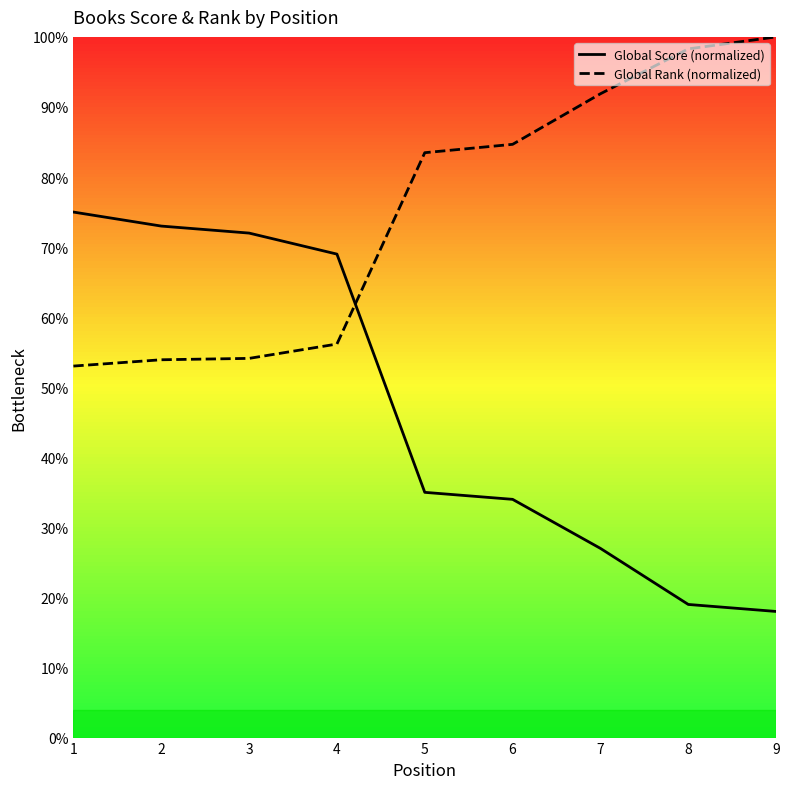

List the series in order of their overall mean, lowest first.

Global Score (normalized), Global Rank (normalized)